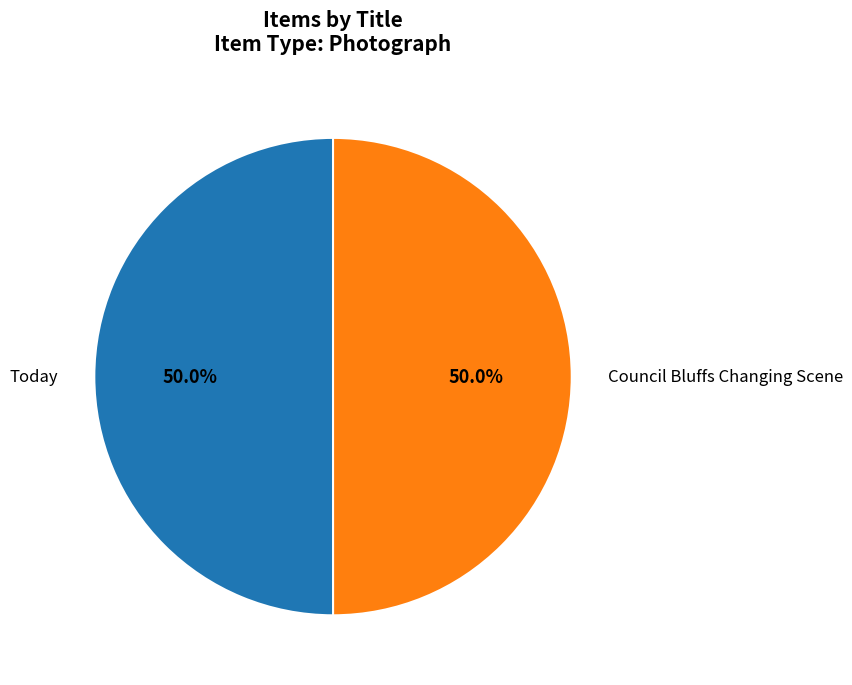

What is the ratio of the value at Today to the value at Council Bluffs Changing Scene?

1.0